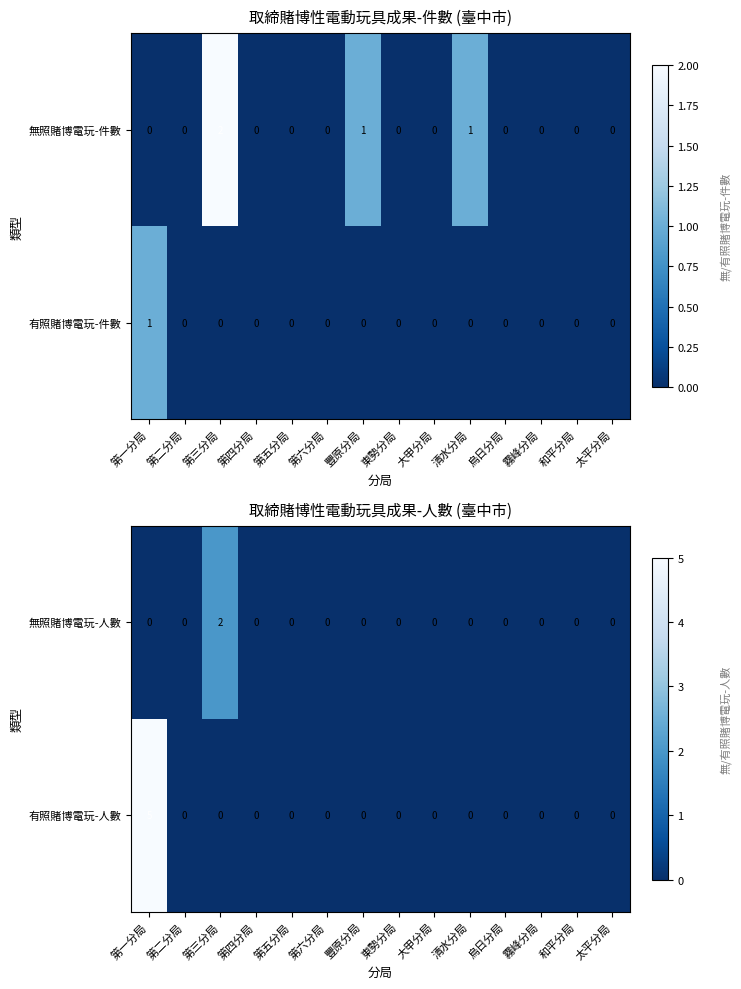

What is the difference between the 有照賭博電玩-人數 values at 第一分局 and 大甲分局?

5